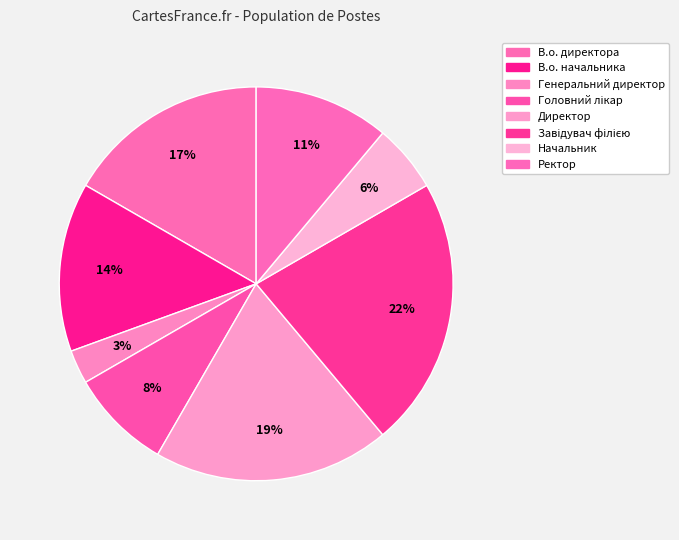

How much of the chart is everything except Завідувач філією?

77.8%